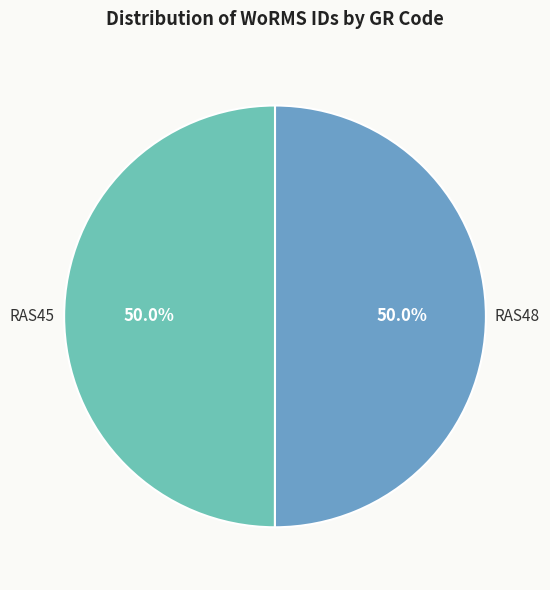

What percentage is NOT represented by RAS45?

50.0%